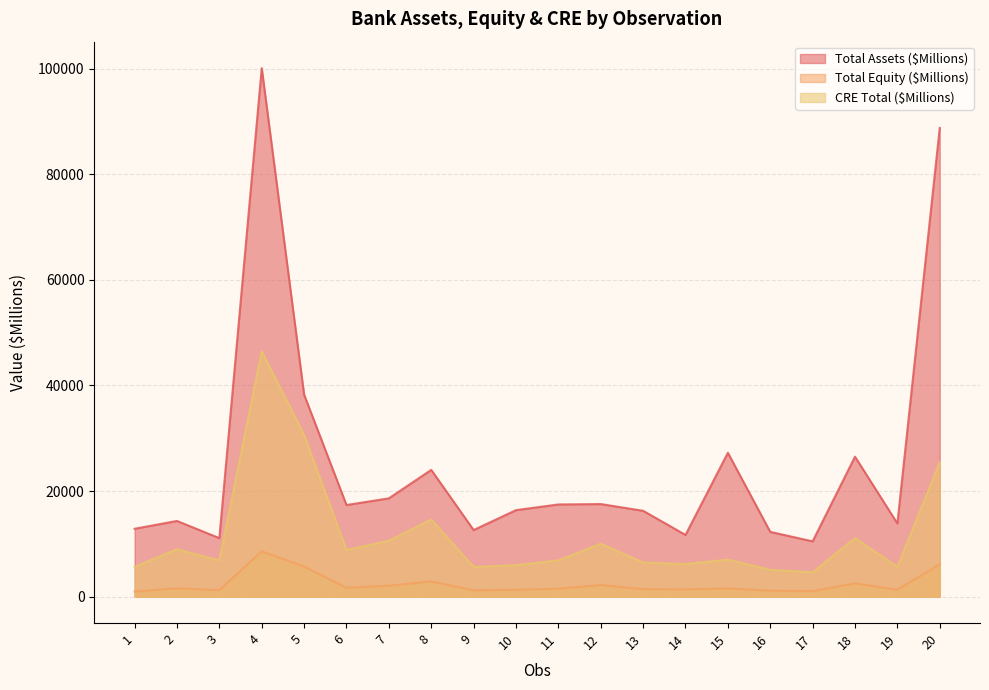

At which category does the chart reach its minimum across all series?

1